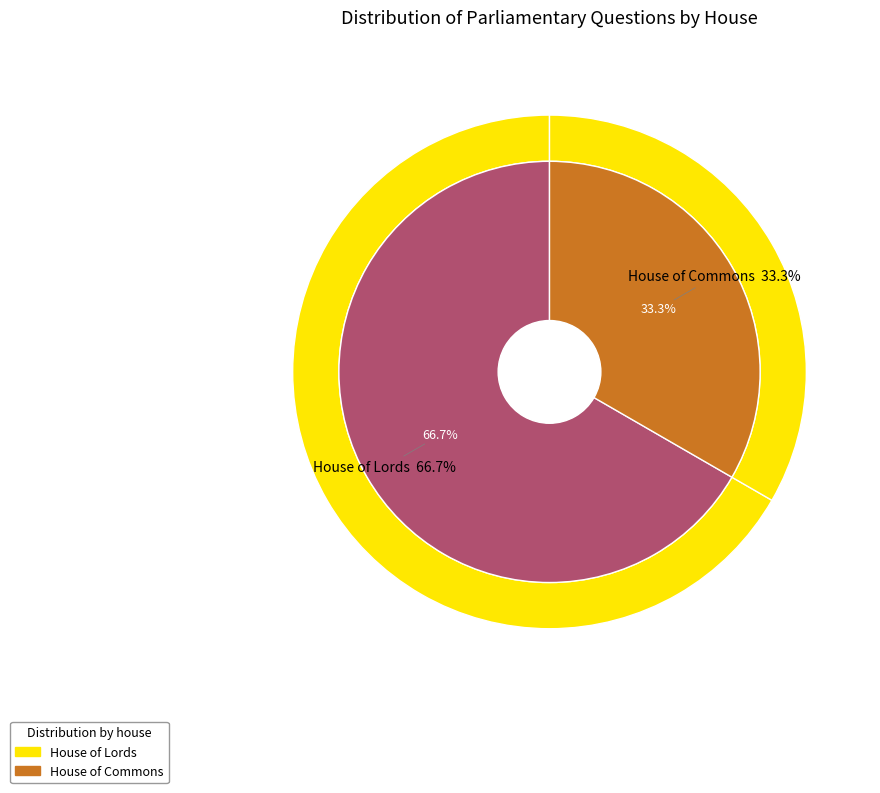

Count the number of slices in the pie.

2